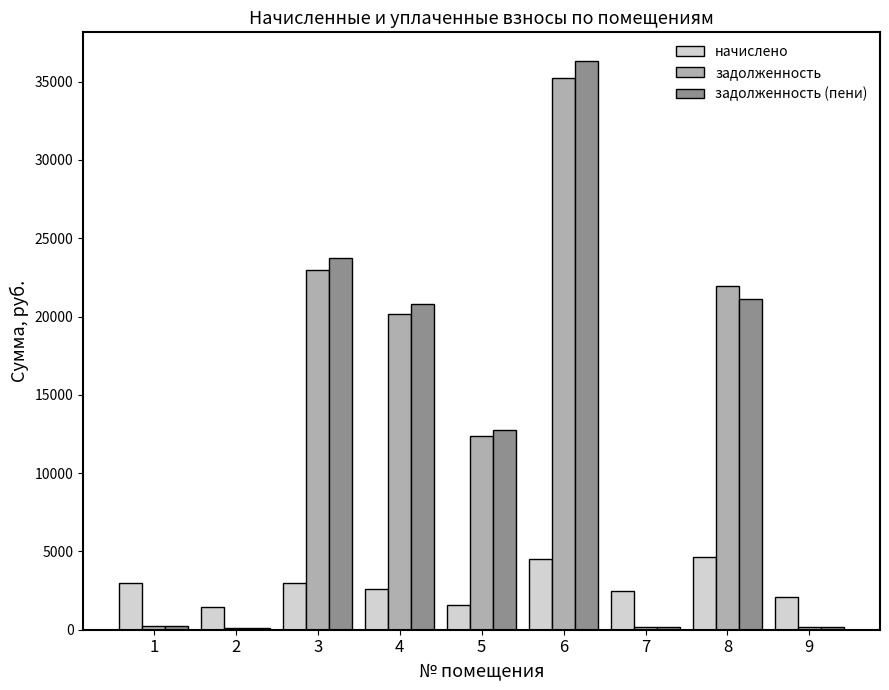

The value of начислено at 6 is 4525.2. True or false?

True